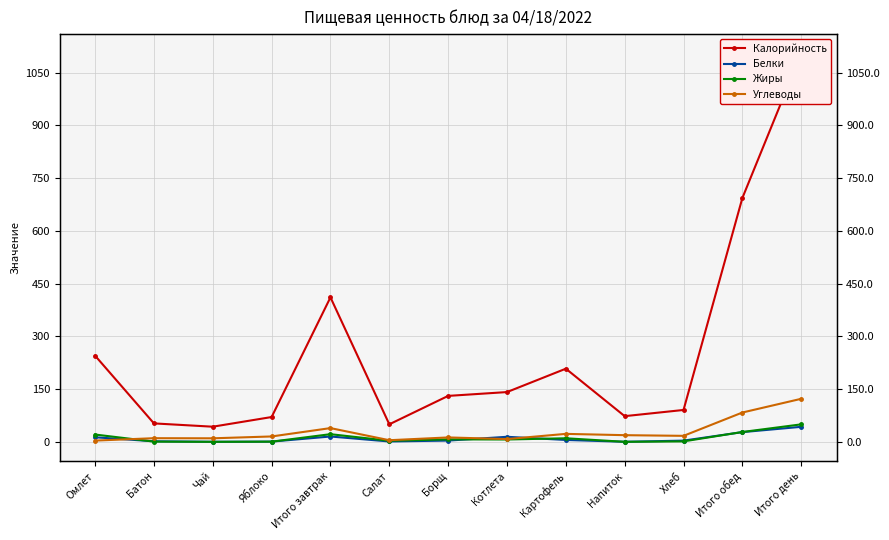

What is the total value across all series at Итого завтрак?

486.8